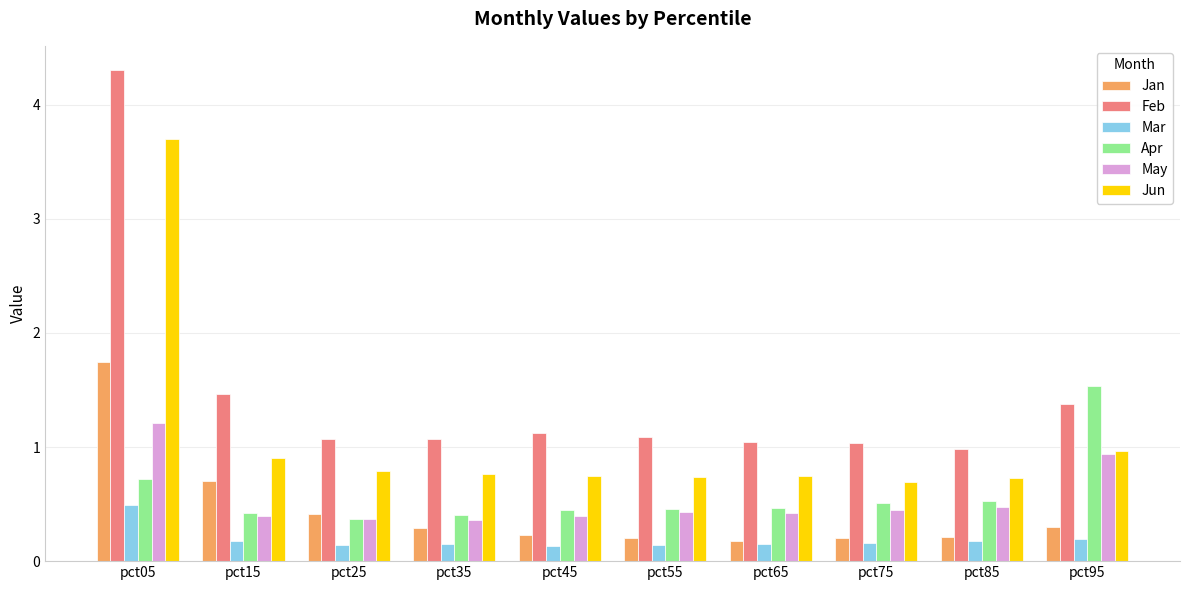

What is the sum of the Jan values at pct45 and pct15?

0.9